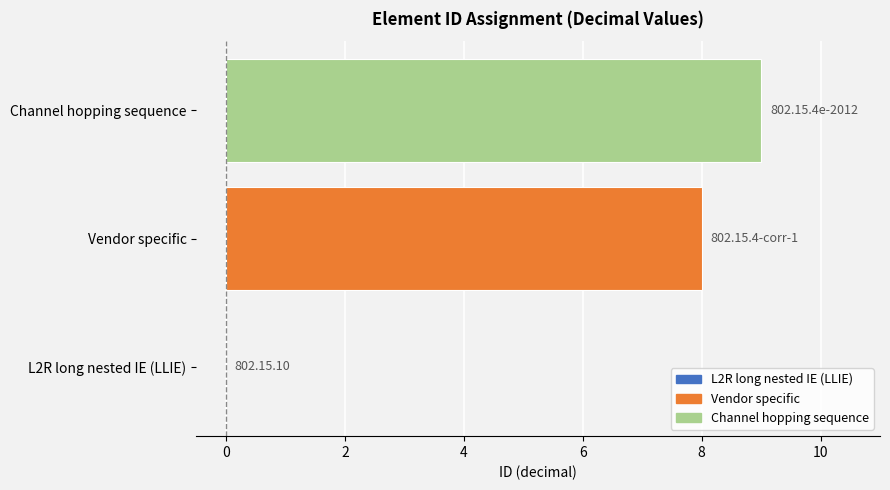

Is it true that the value at L2R long nested IE (LLIE) is -3?

False